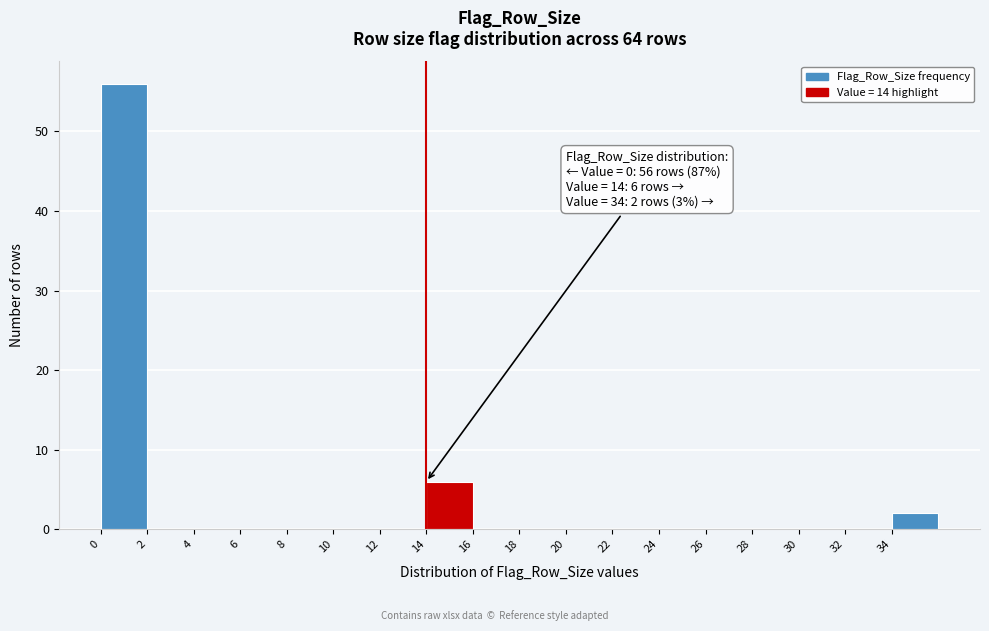

Which range on the x-axis has the tallest bar?

0 to 2